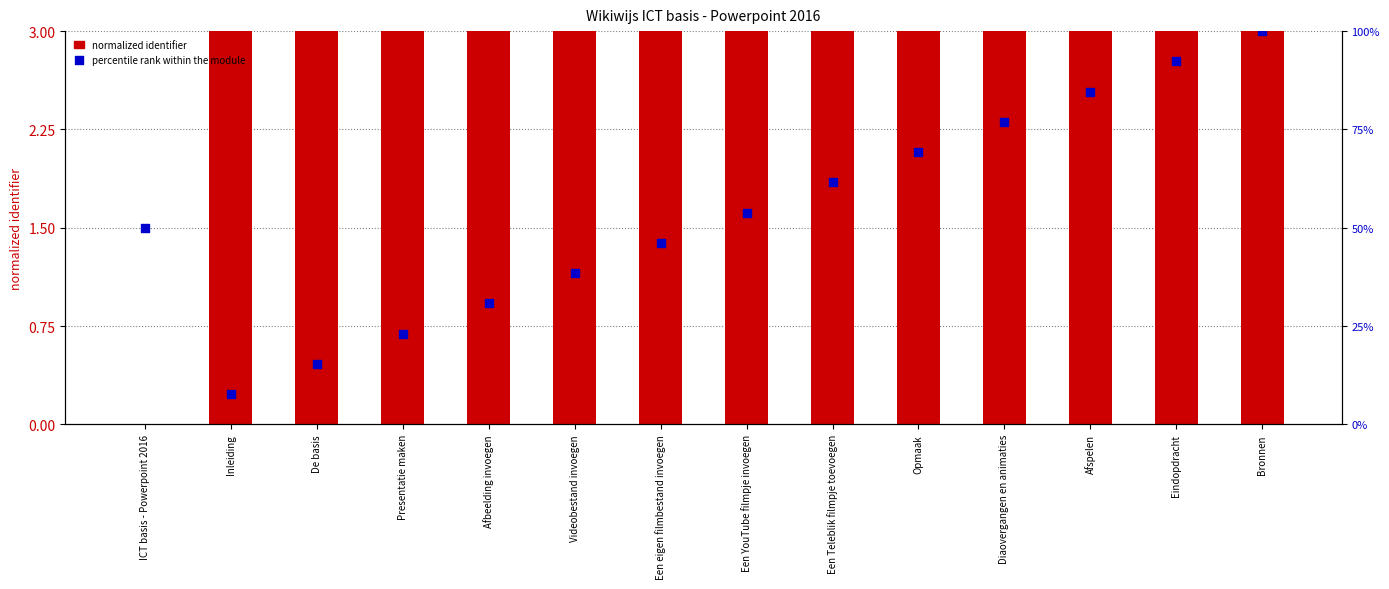

Which series has the widest spread of Y values?

normalized identifier